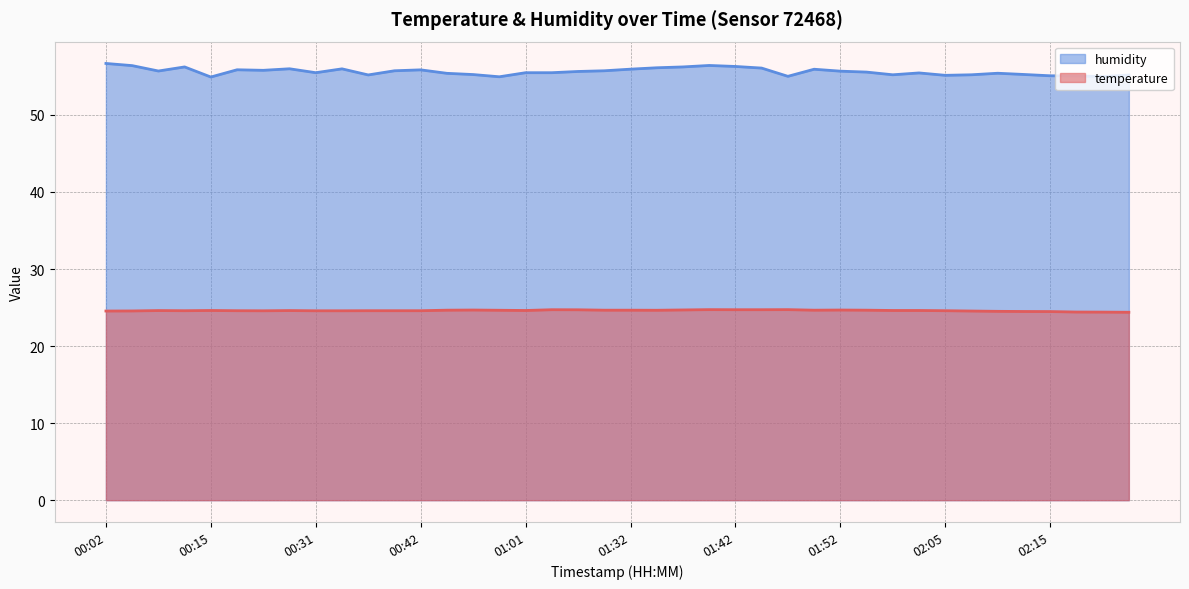

Which series has the largest range (max minus min)?

humidity